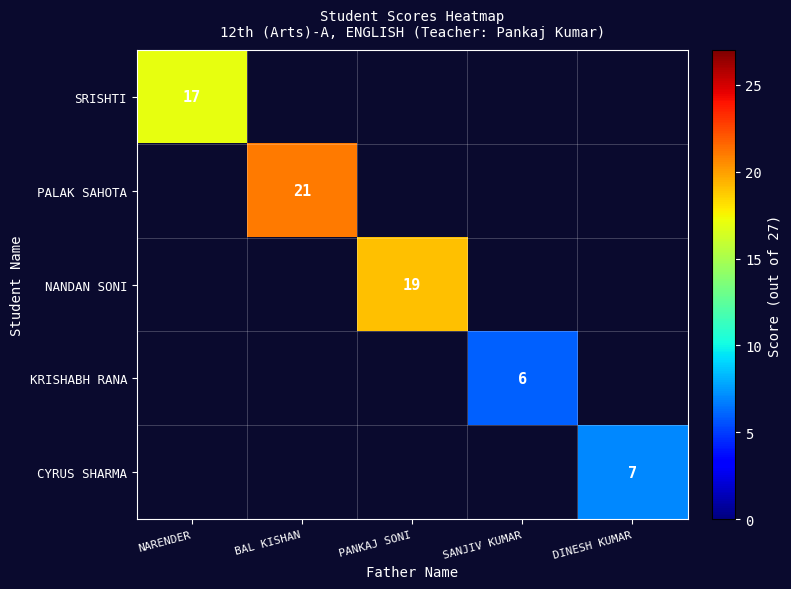

The value of NANDAN SONI at PANKAJ SONI is 19. True or false?

True